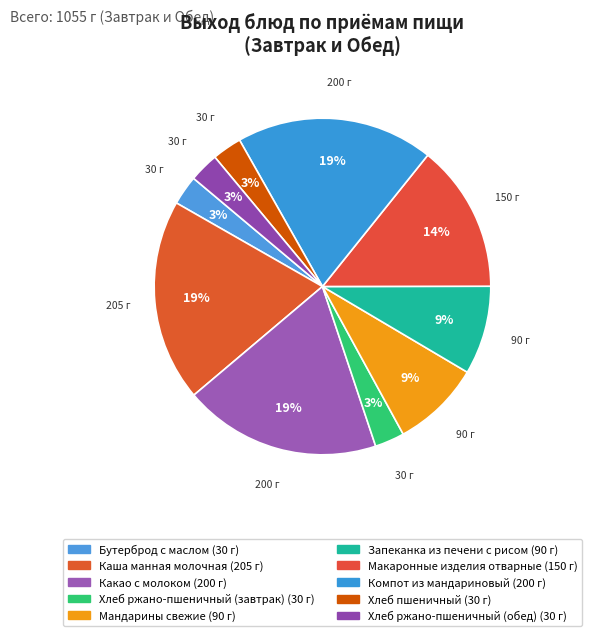

Combined, do Хлеб пшеничный and Какао с молоком account for over 50%?

No